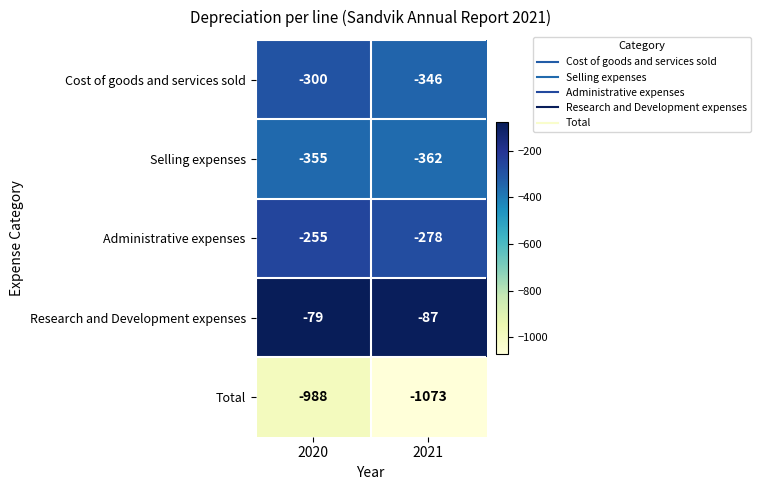

The value of Selling expenses at 2021 is -617. True or false?

False